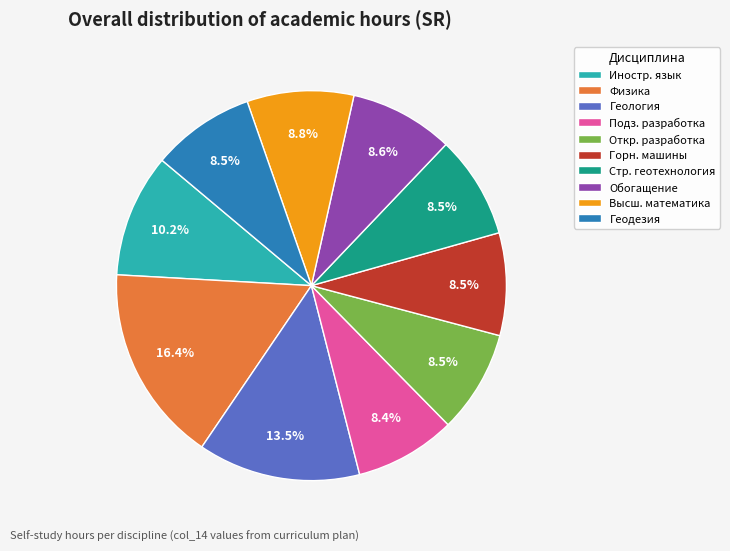

Is there any slice that represents more than half of the pie?

No